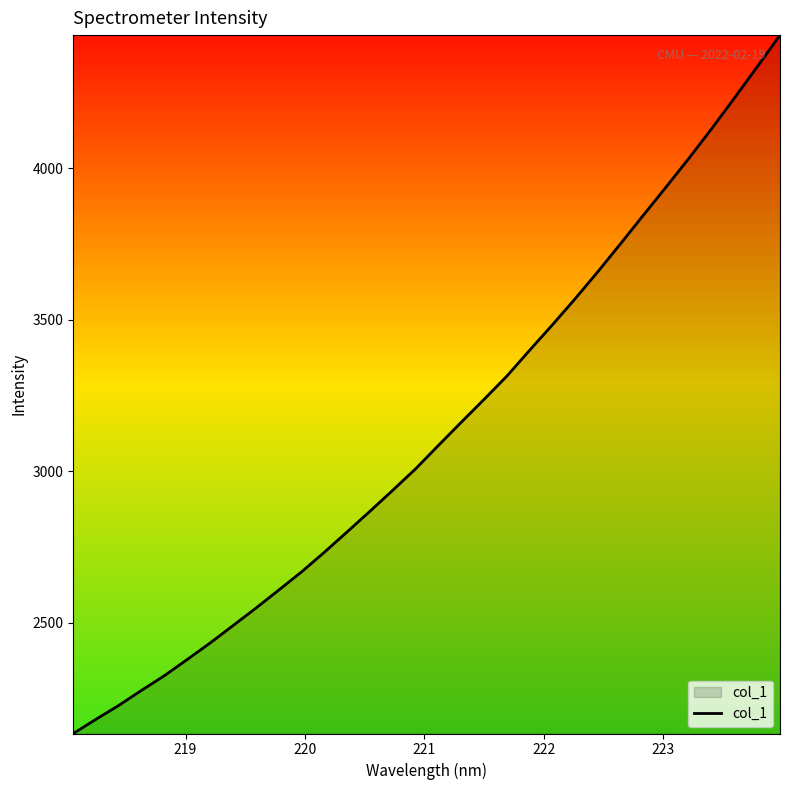

What is the difference between the maximum and minimum values?

2303.7